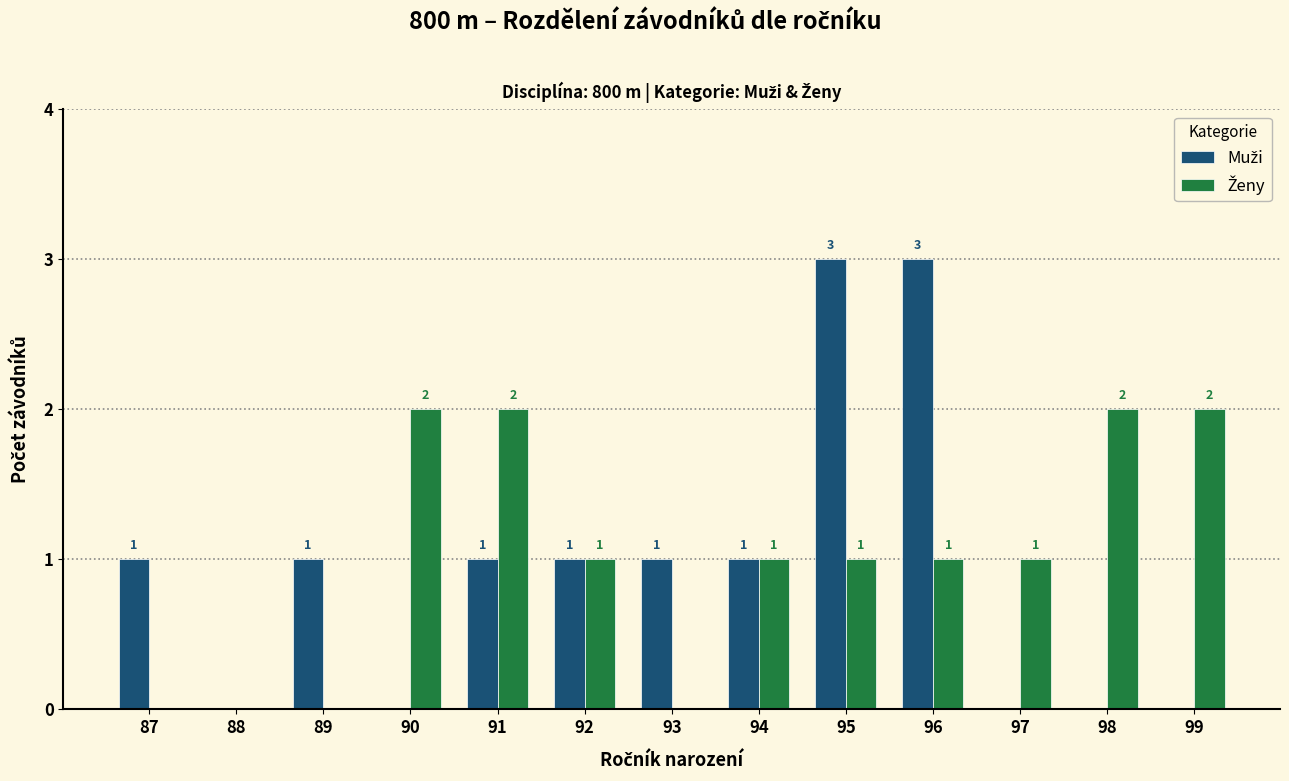

Count the number of categories in the chart.

13